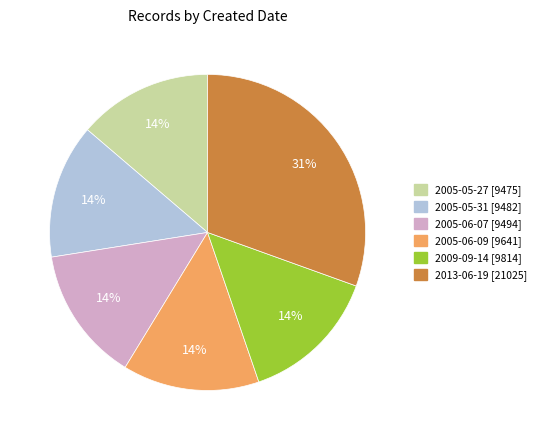

True or false: 2005-05-31 accounts for 28% of the total.

False